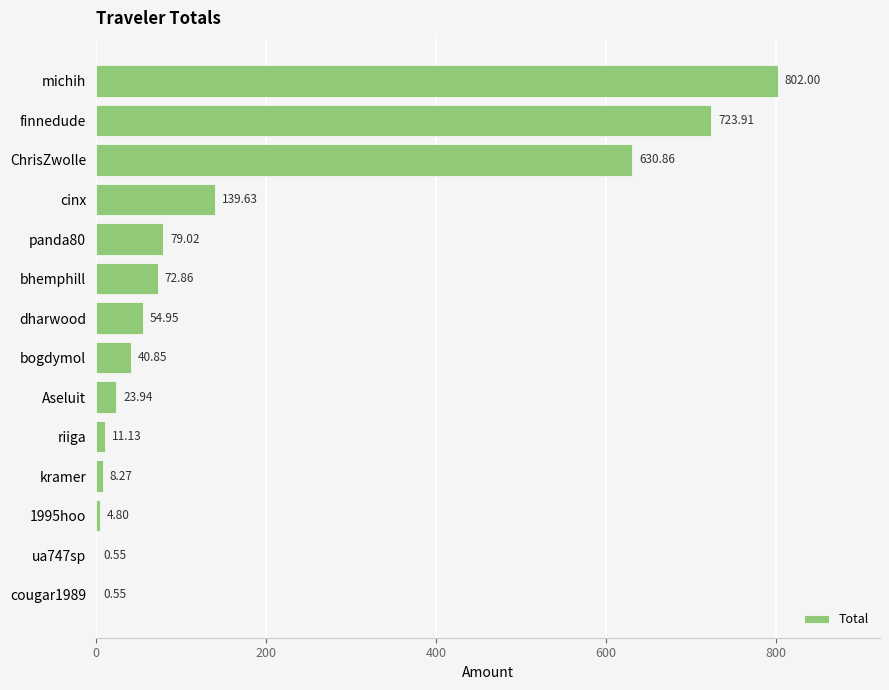

Which label corresponds to the largest value in the chart?

michih